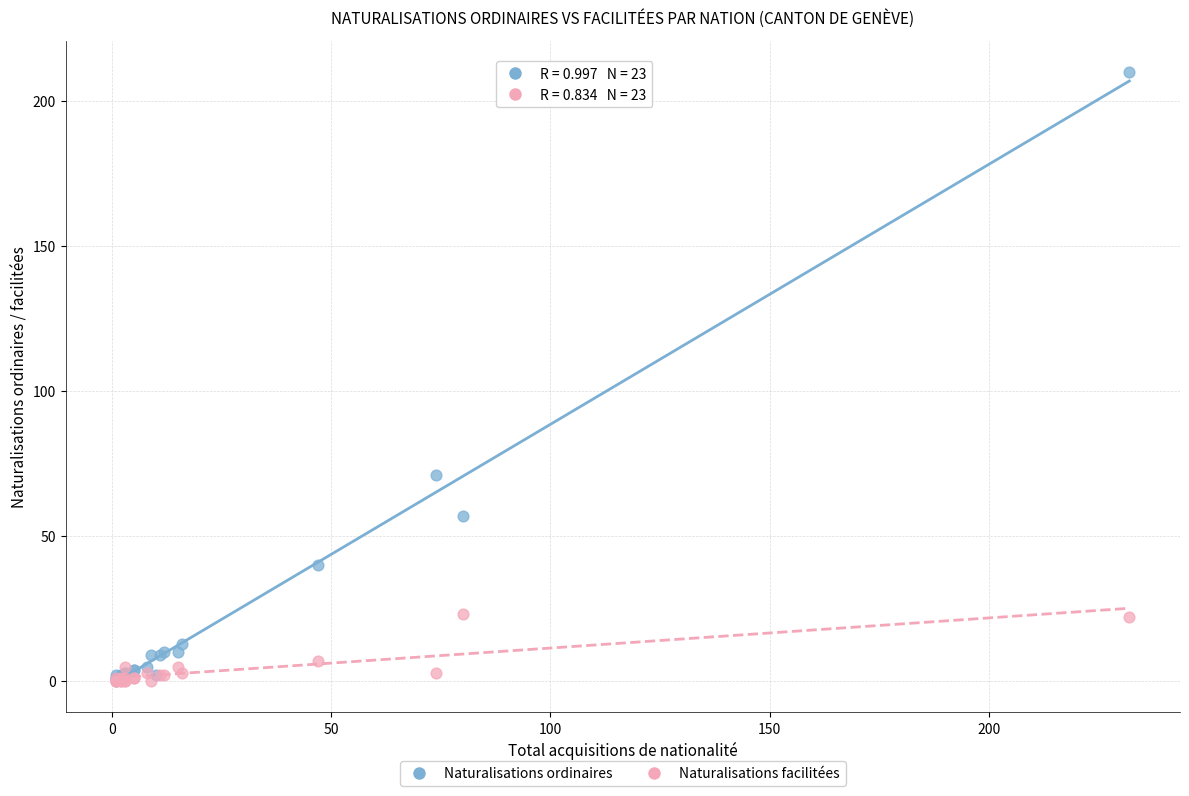

Which series contains the highest Y value?

Naturalisations ordinaires